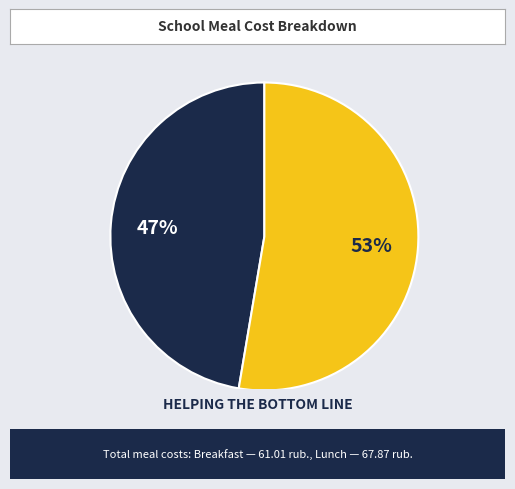

Rank the categories by value from highest to lowest.

Обед, Завтрак